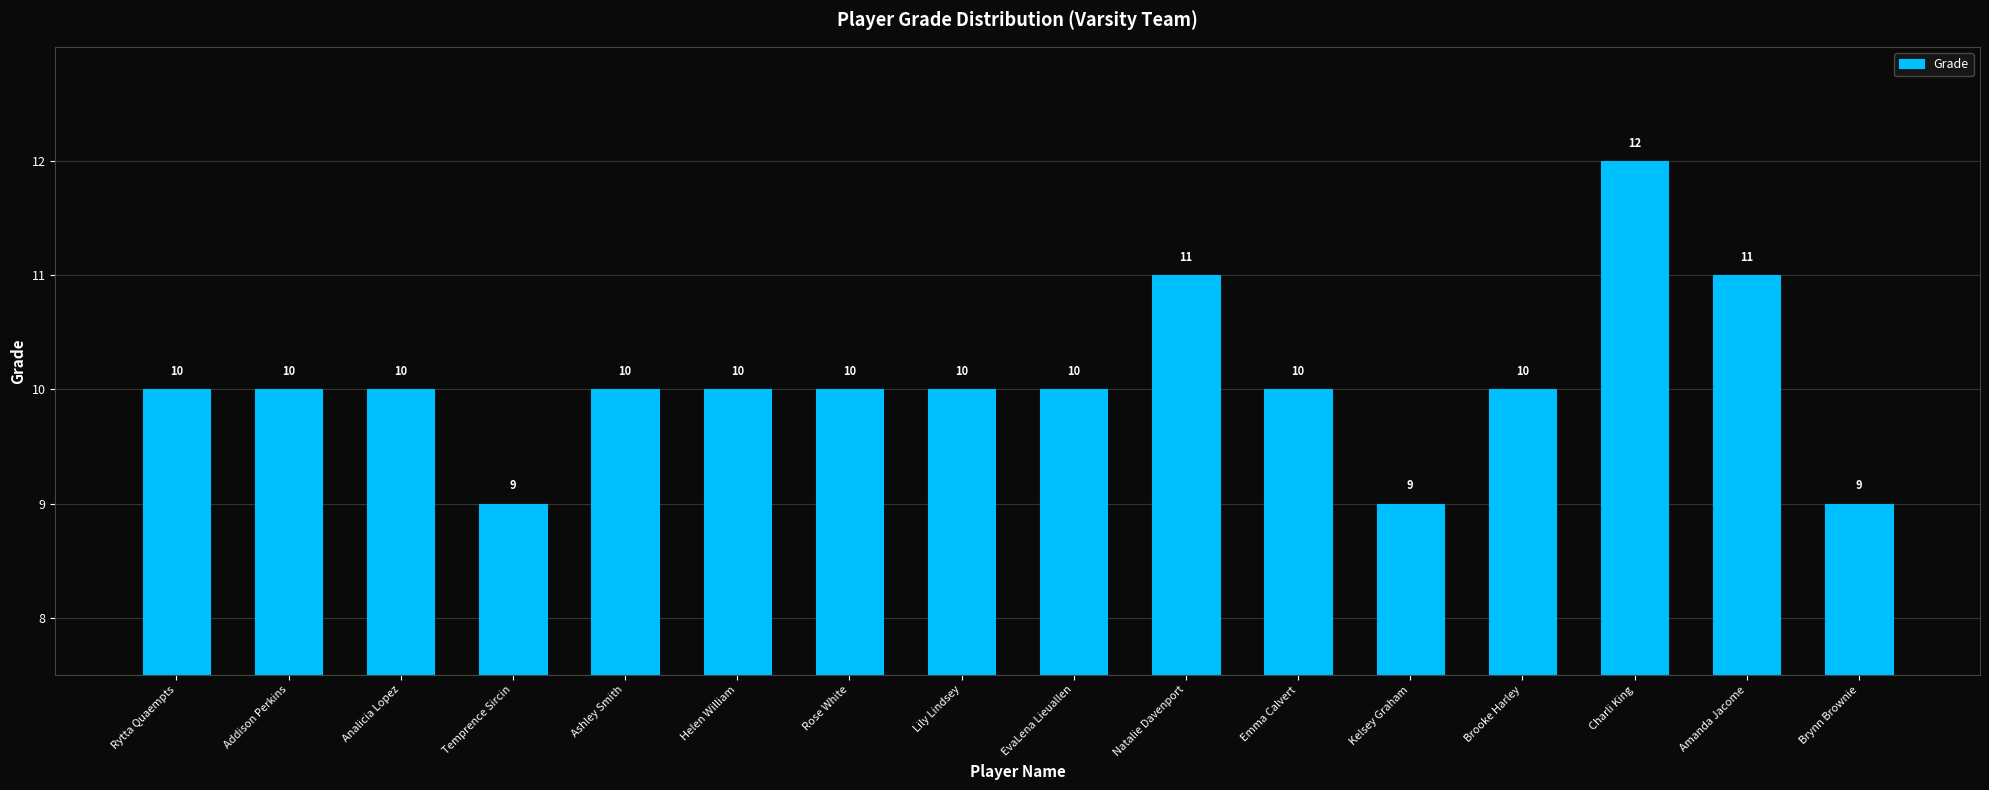

Approximately how many times larger is the value at Ashley Smith compared to Emma Calvert?

1.0